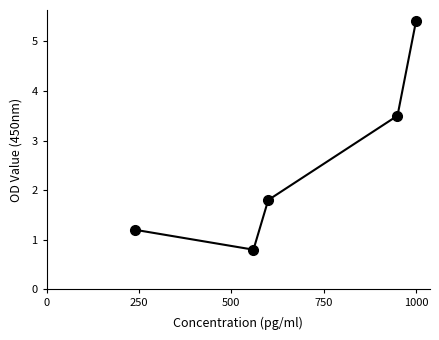

What is the greatest value displayed?

5.4